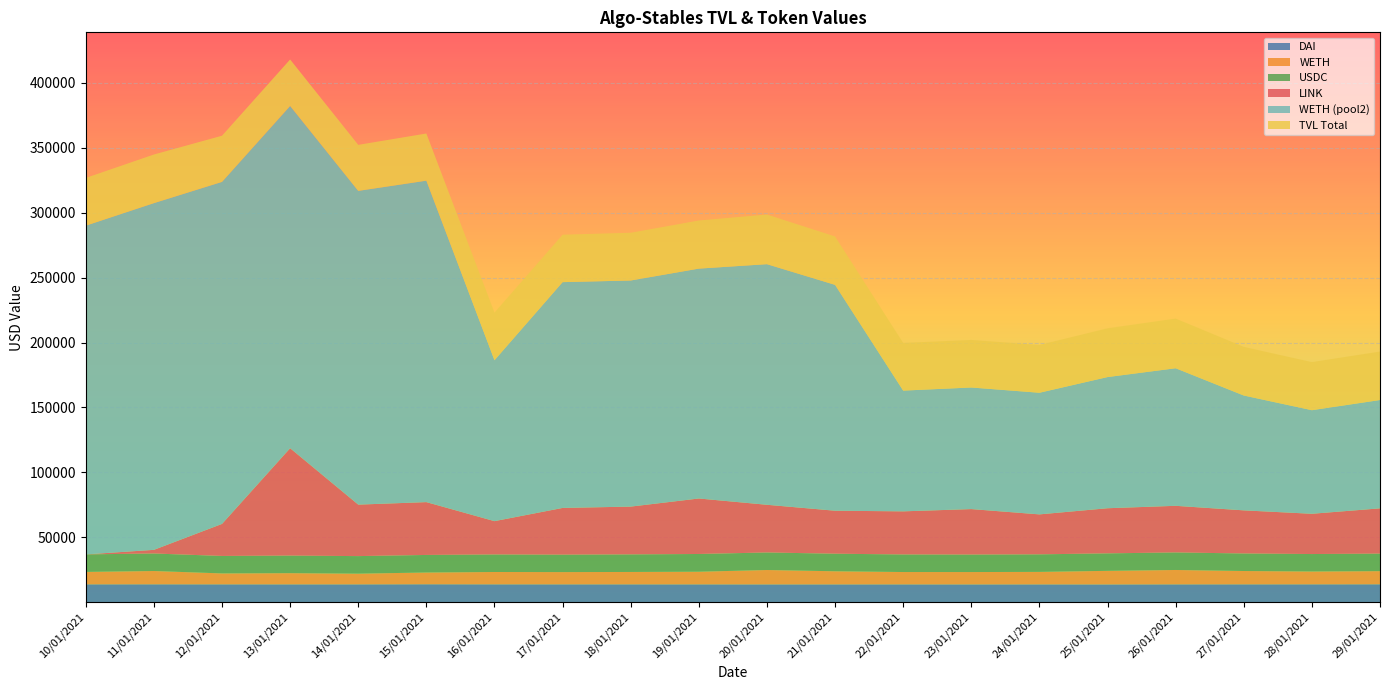

Reading right to left, what are all the values shown in this chart?

DAI: 29/01/2021=13735.1	28/01/2021=13711.0	27/01/2021=13698.5	26/01/2021=13684.9	25/01/2021=13638.0	24/01/2021=13667.5	23/01/2021=13648.0	22/01/2021=13669.3	21/01/2021=13665.1	20/01/2021=13658.4	19/01/2021=13680.5	18/01/2021=13691.5	17/01/2021=13692.1	16/01/2021=13701.8	15/01/2021=13755.0	14/01/2021=13689.4	13/01/2021=13686.1	12/01/2021=13693.8	11/01/2021=13724.9	10/01/2021=13699.7
WETH: 29/01/2021=10121.5	28/01/2021=9882.6	27/01/2021=10263.6	26/01/2021=11071.6	25/01/2021=10449.1	24/01/2021=9621.1	23/01/2021=9510.3	22/01/2021=9508.2	21/01/2021=10098.4	20/01/2021=11078.6	19/01/2021=9739.0	18/01/2021=9539.9	17/01/2021=9436.8	16/01/2021=9502.5	15/01/2021=9052.0	14/01/2021=8234.9	13/01/2021=8625.1	12/01/2021=8417.5	11/01/2021=10242.2	10/01/2021=9572.1
USDC: 29/01/2021=13493.0	28/01/2021=13442.0	27/01/2021=13511.1	26/01/2021=13510.8	25/01/2021=13473.5	24/01/2021=13514.0	23/01/2021=13468.0	22/01/2021=13531.4	21/01/2021=13525.3	20/01/2021=13505.2	19/01/2021=13654.9	18/01/2021=13536.3	17/01/2021=13424.2	16/01/2021=13497.2	15/01/2021=13527.8	14/01/2021=13524.3	13/01/2021=13525.2	12/01/2021=13454.1	11/01/2021=13488.3	10/01/2021=13497.4
LINK: 29/01/2021=34887.2	28/01/2021=31026.4	27/01/2021=33220.8	26/01/2021=35927.1	25/01/2021=34767.9	24/01/2021=30788.9	23/01/2021=35048.3	22/01/2021=33218.6	21/01/2021=33127.7	20/01/2021=36747.5	19/01/2021=42761.3	18/01/2021=36819.7	17/01/2021=36006.0	16/01/2021=25679.7	15/01/2021=40707.3	14/01/2021=39664.0	13/01/2021=82722.5	12/01/2021=24683.0	11/01/2021=2814.2	10/01/2021=0.0
WETH (pool2): 29/01/2021=83467.8	28/01/2021=79795.6	27/01/2021=88479.7	26/01/2021=105984.4	25/01/2021=101058.1	24/01/2021=93712.7	23/01/2021=93680.2	22/01/2021=93028.4	21/01/2021=174018.0	20/01/2021=185377.7	19/01/2021=177108.1	18/01/2021=174214.0	17/01/2021=173969.7	16/01/2021=123964.2	15/01/2021=247663.6	14/01/2021=241731.9	13/01/2021=263688.5	12/01/2021=263518.6	11/01/2021=267133.0	10/01/2021=253275.6
TVL Total: 29/01/2021=37349.5	28/01/2021=37035.6	27/01/2021=37473.2	26/01/2021=38267.3	25/01/2021=37560.7	24/01/2021=36802.6	23/01/2021=36626.3	22/01/2021=36709.0	21/01/2021=37288.8	20/01/2021=38242.2	19/01/2021=37074.4	18/01/2021=36767.8	17/01/2021=36553.1	16/01/2021=36701.5	15/01/2021=36334.9	14/01/2021=35448.6	13/01/2021=35836.4	12/01/2021=35565.4	11/01/2021=37455.5	10/01/2021=36769.2